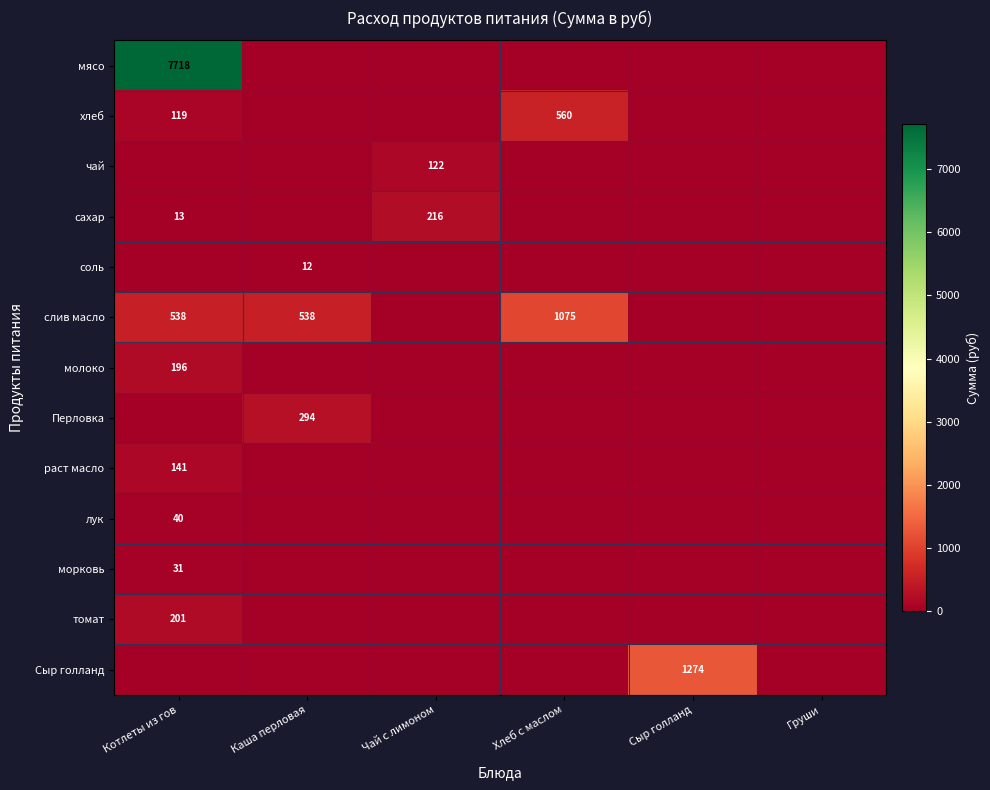

At which category is the sum across all series the highest?

Котлеты из гов